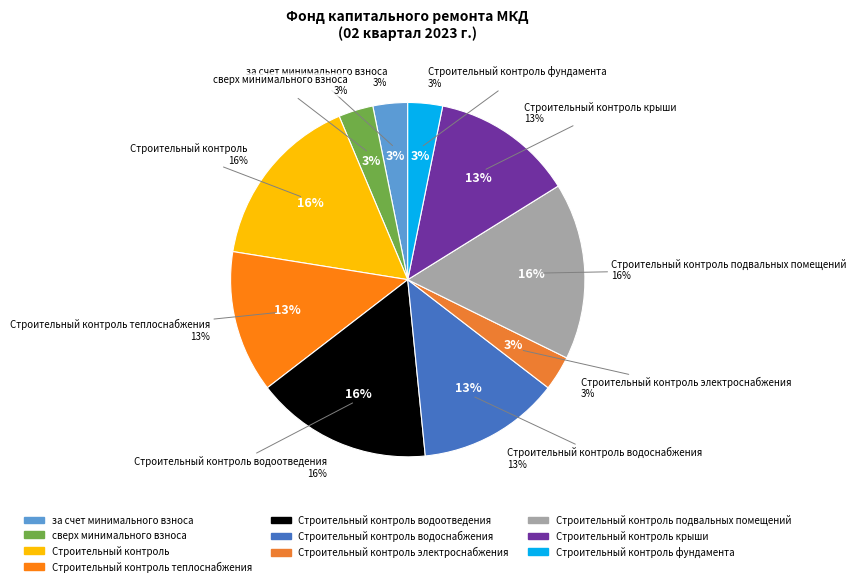

To the nearest percent, what percentage of the pie is сверх минимального взноса?

3%